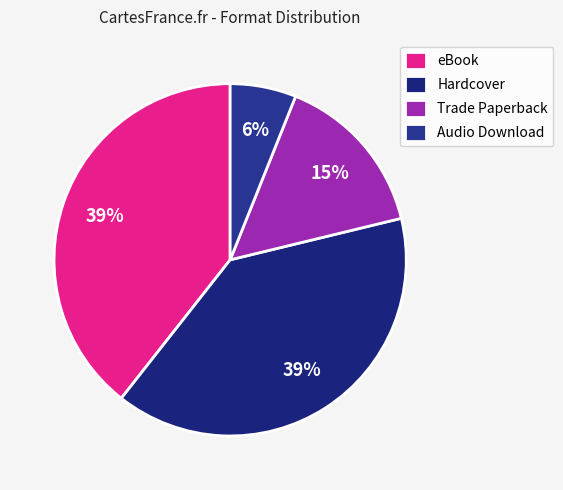

True or false: Hardcover accounts for 52% of the total.

False